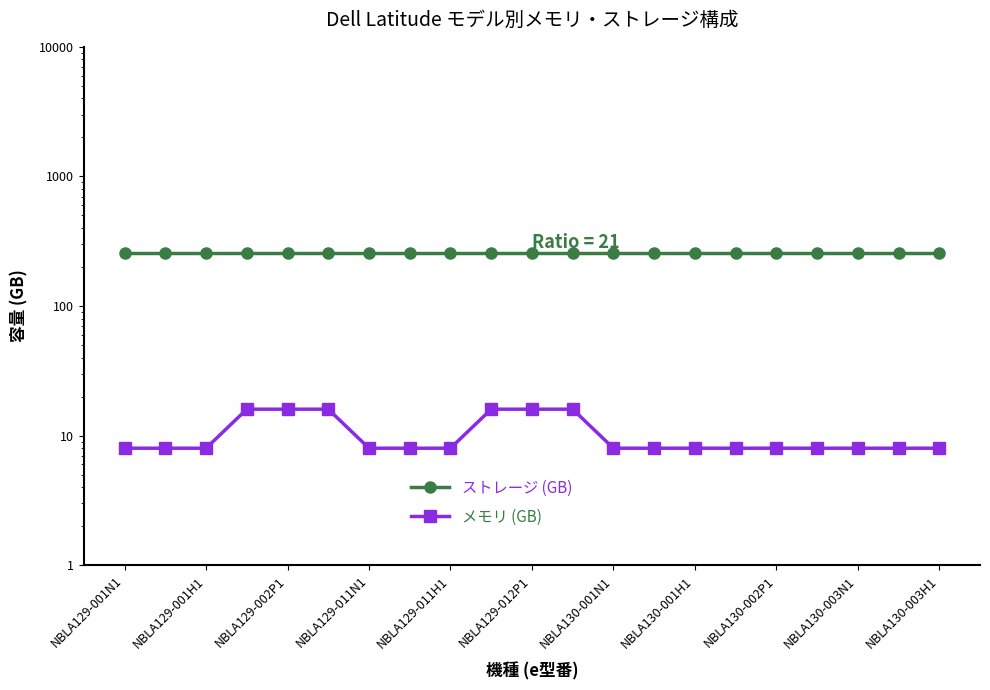

At how many categories does at least one series exceed 250?

21